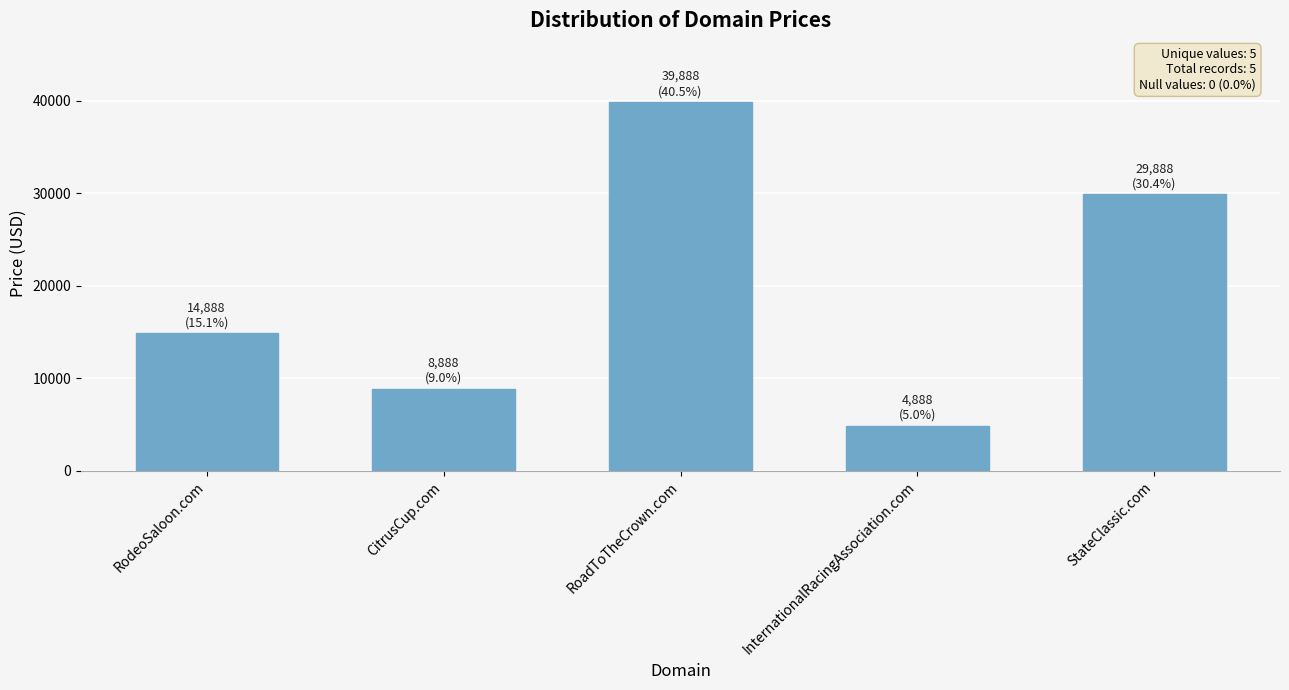

What is the change in value from RoadToTheCrown.com to StateClassic.com?

-10000